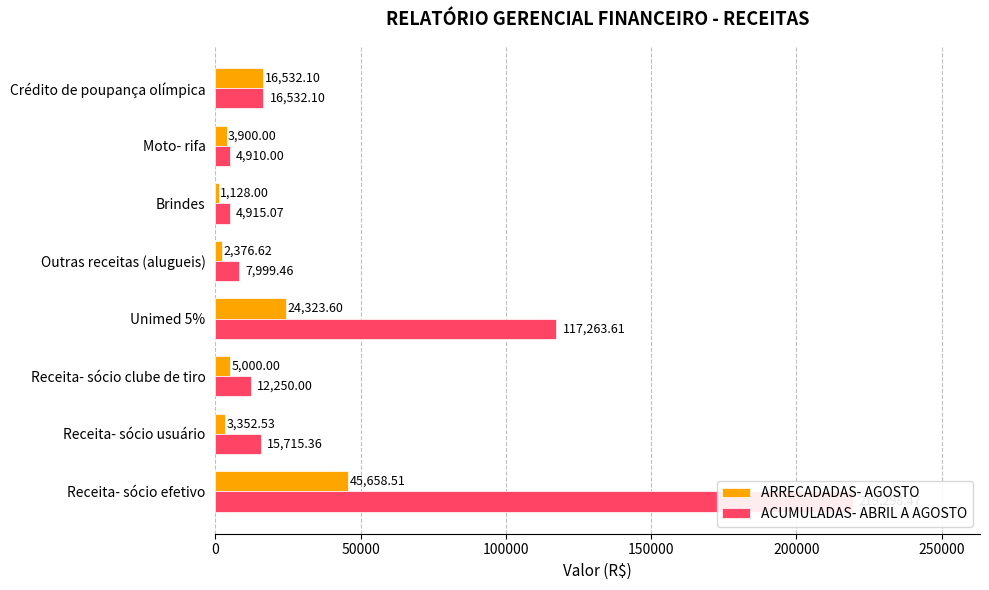

Does the chart contain stacked bars?

No